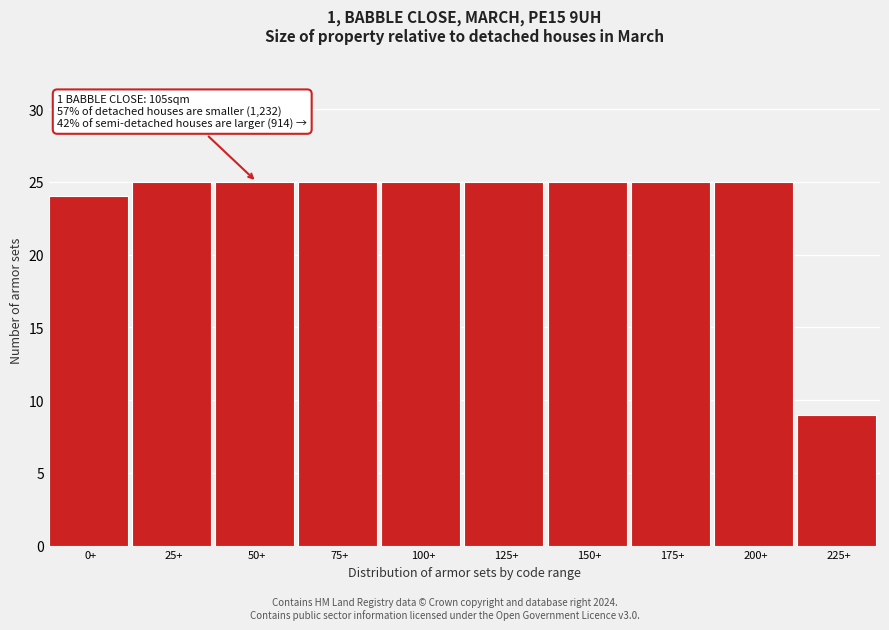

Reading right to left, extract all data points from this chart.

225+=9	200+=25	175+=25	150+=25	125+=25	100+=25	75+=25	50+=25	25+=25	0+=24